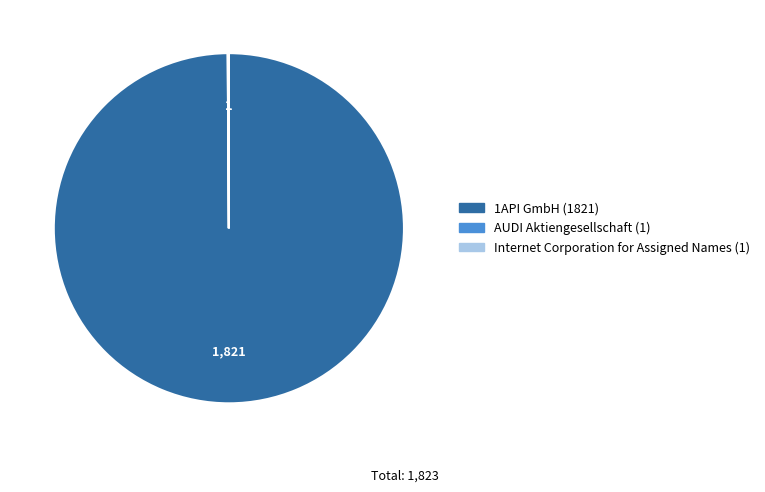

Which slice is the largest?

1API GmbH